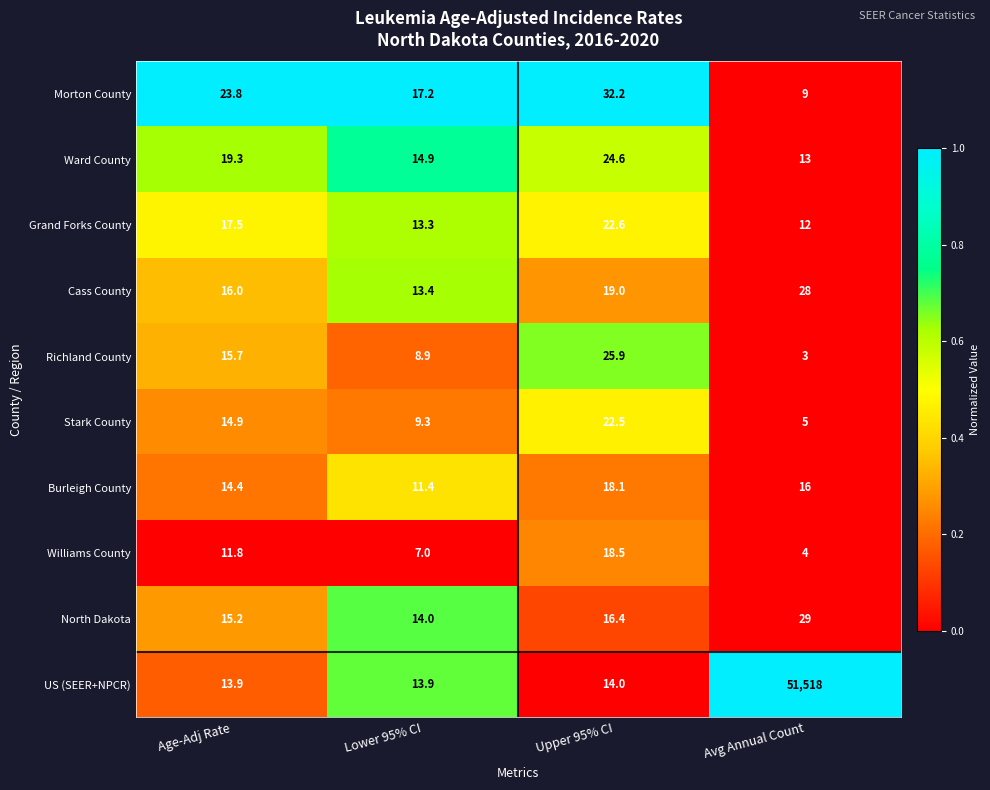

True or false: Grand Forks County has a value of 38.5 at Upper 95% CI.

False